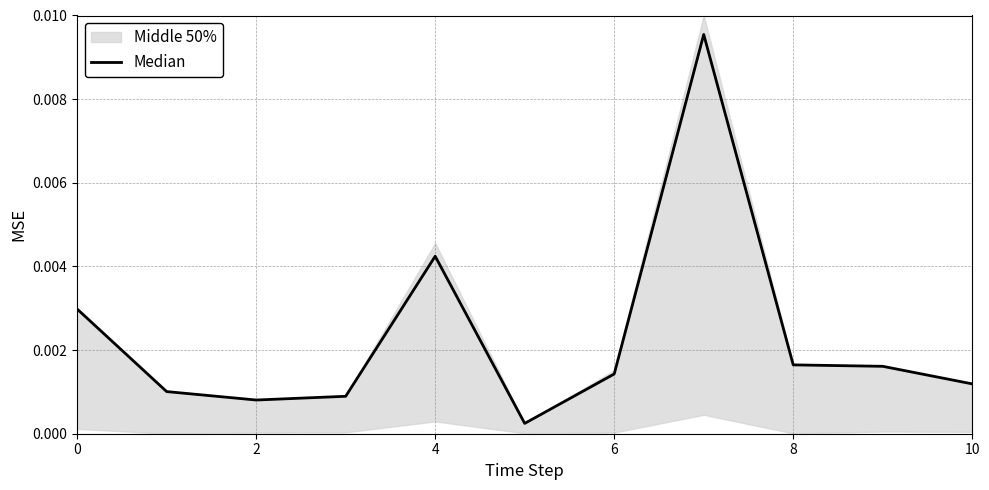

Count the number of categories in the chart.

11